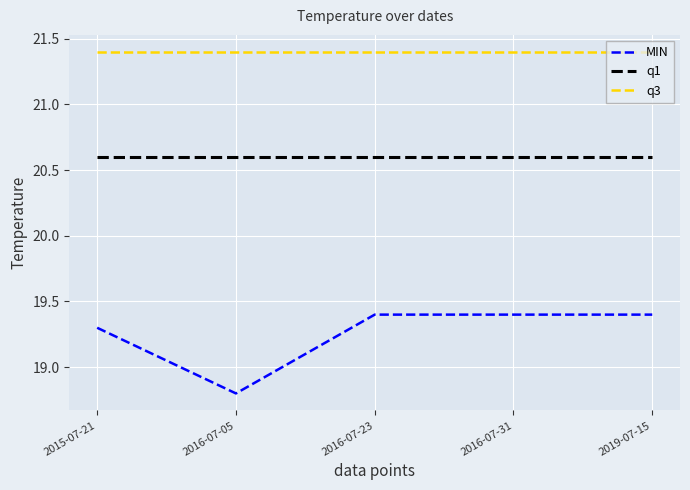

At how many categories does at least one series exceed 20?

5